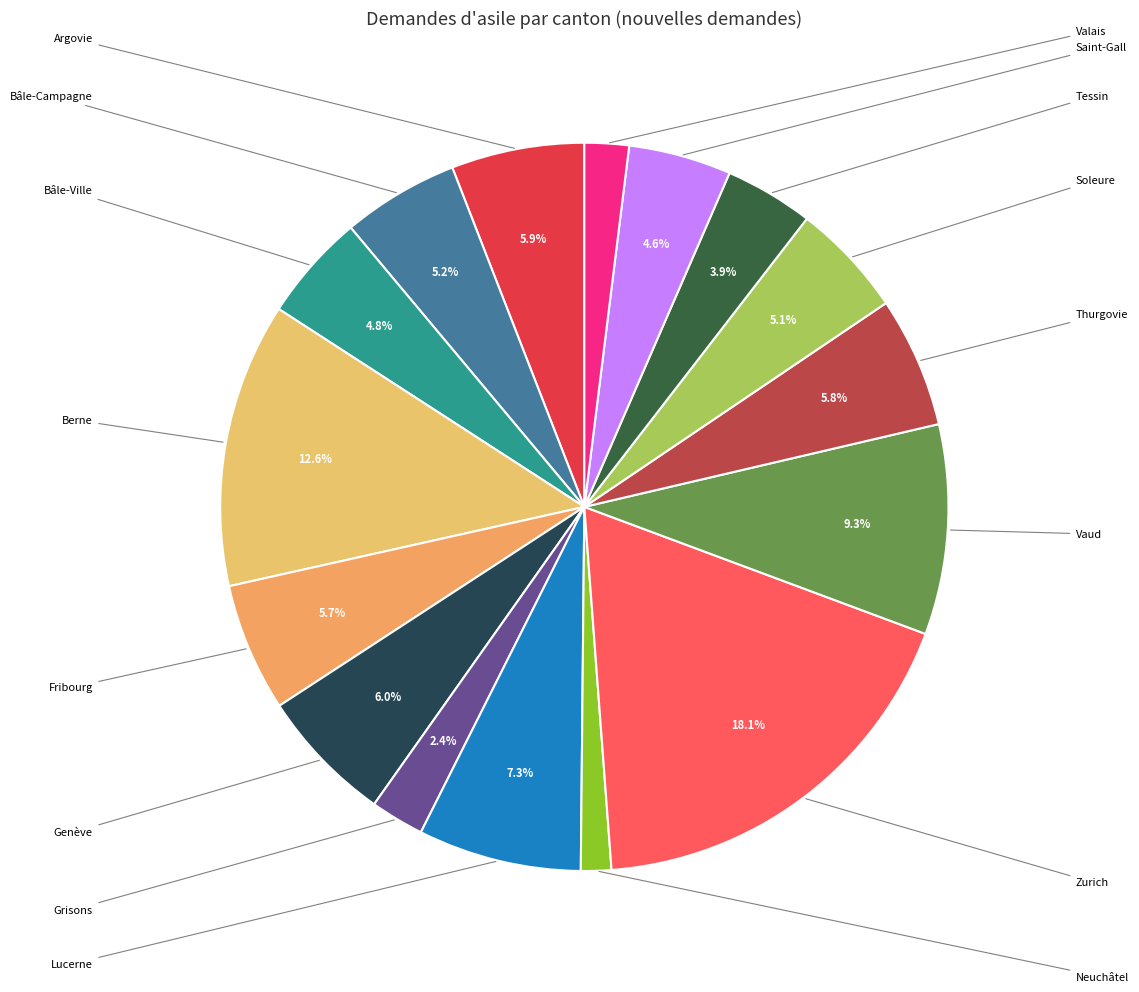

To the nearest percent, what is the average slice percentage?

6%